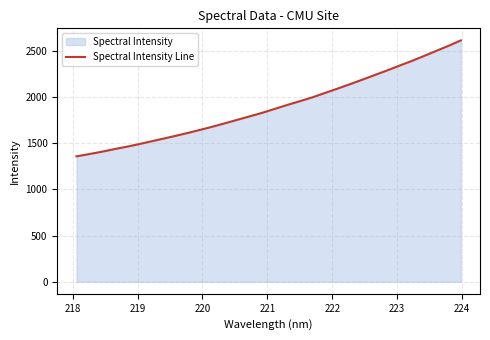

Reading left to right, what are all the values shown in this chart?

1356.6	1380.7	1405.4	1433.5	1459.5	1487.7	1518.3	1548.1	1579.0	1610.7	1644.4	1679.0	1715.8	1753.2	1791.0	1828.6	1870.9	1913.0	1953.0	1994.1	2041.1	2087.2	2134.8	2183.8	2233.8	2283.8	2335.7	2386.6	2441.0	2496.7	2552.1	2611.2